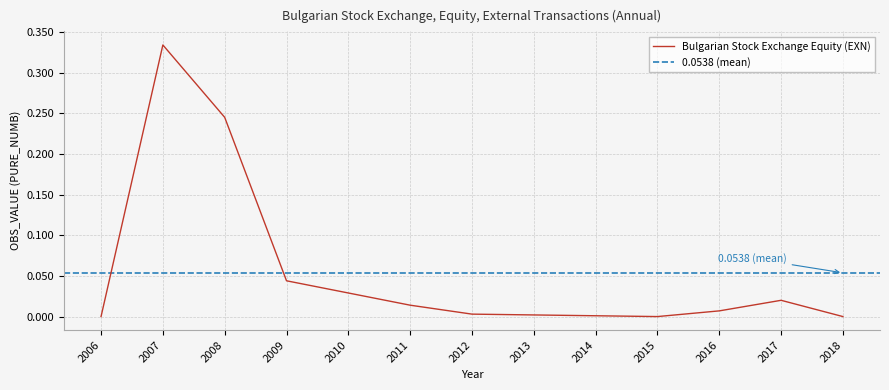

At which category does the data reach its first local valley?

2015